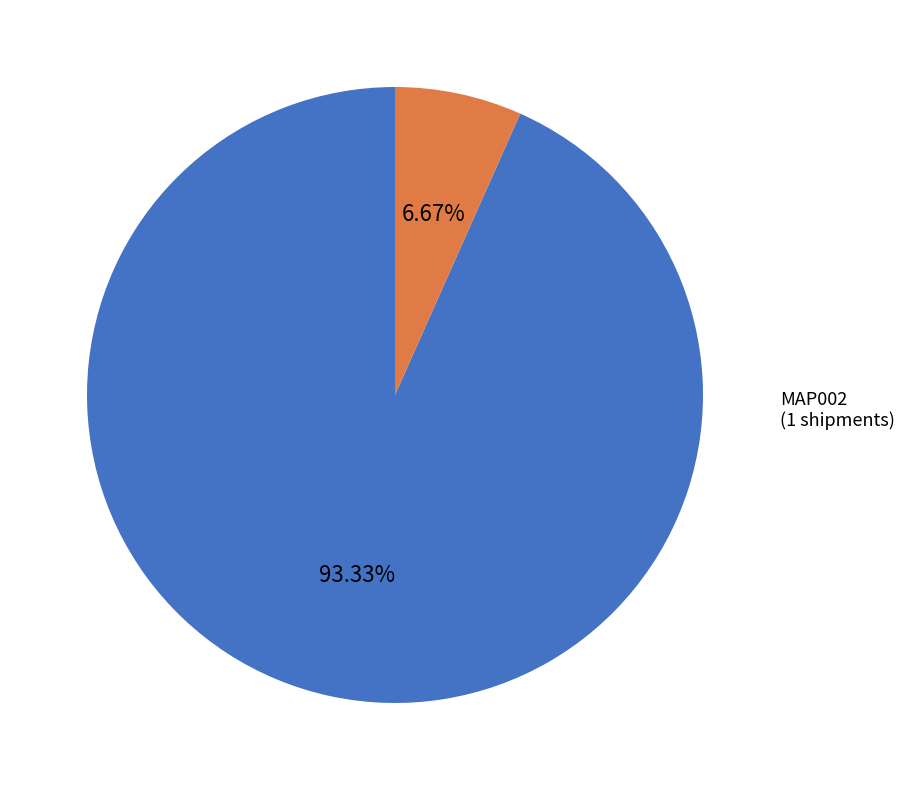

The MAP002 slice represents 13% of the pie. True or false?

False